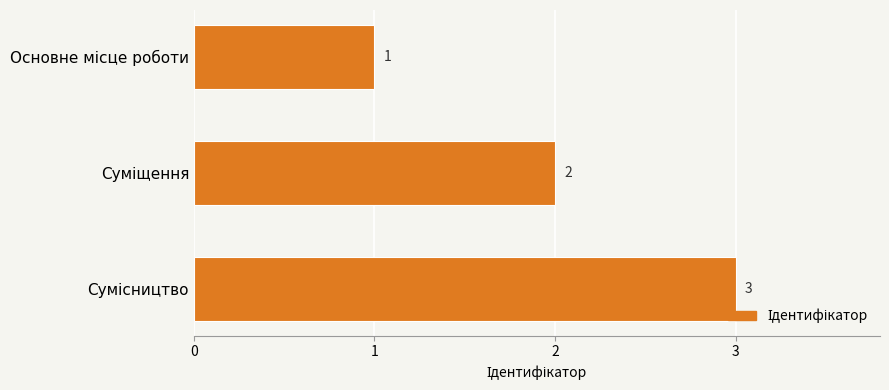

How many values are between 1 and 3?

3